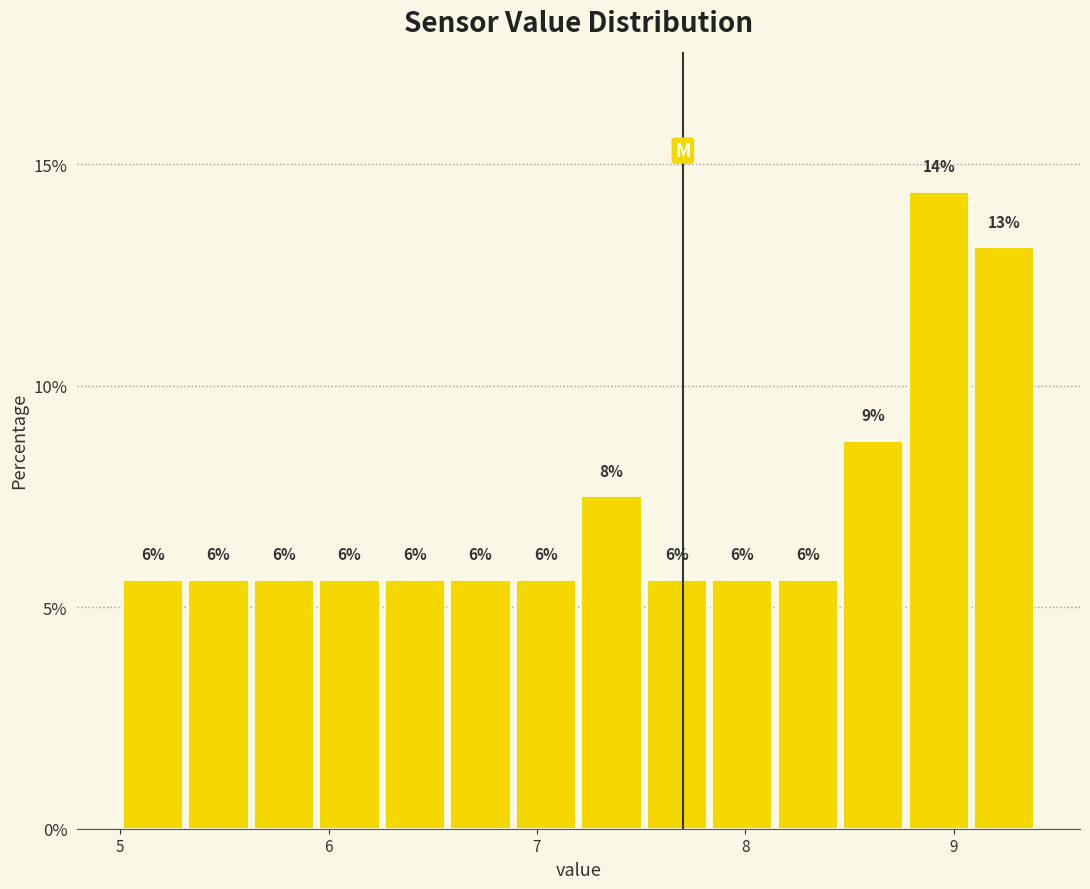

Around what value on the x-axis is the tallest bar? Give the approximate position of its centre, as read against the axis.

8.9